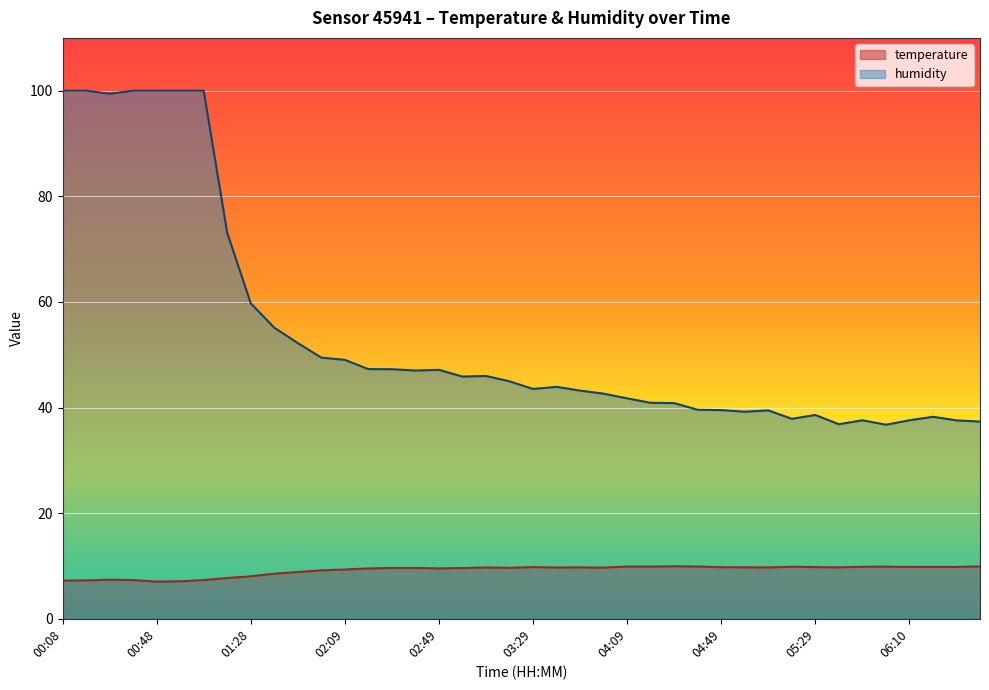

Rank the series by their average value, from lowest to highest.

temperature, humidity